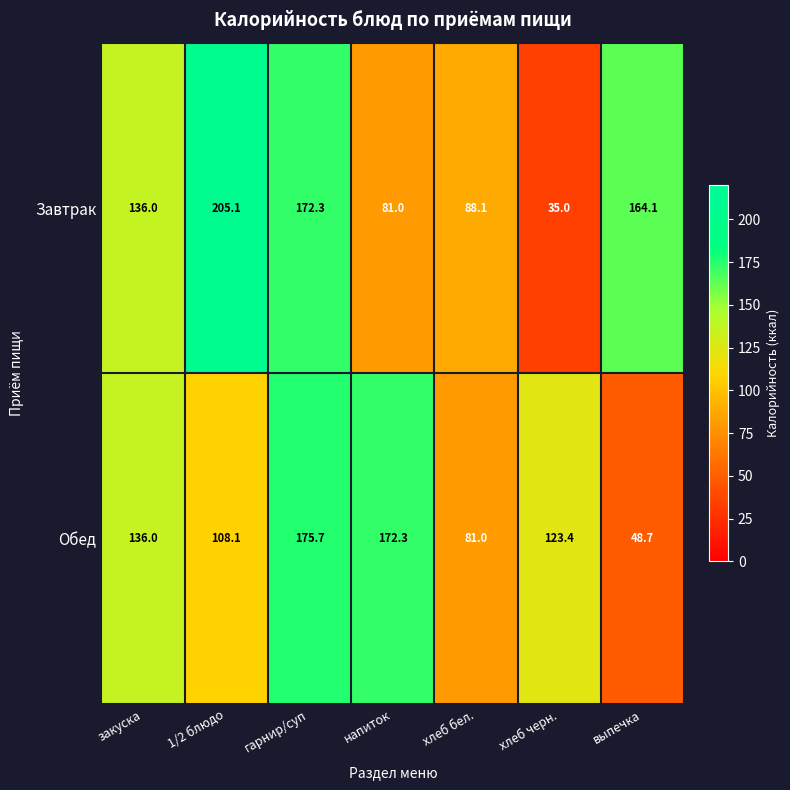

List the series in order of their peak value, lowest first.

Обед, Завтрак